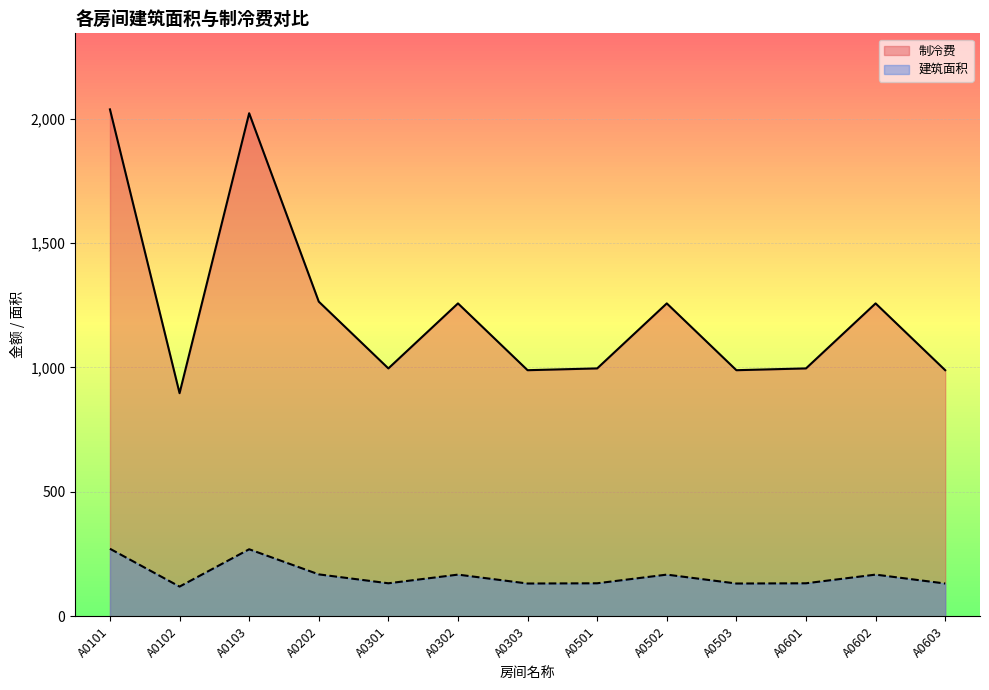

At which category does 制冷费 reach its first local peak?

A0103